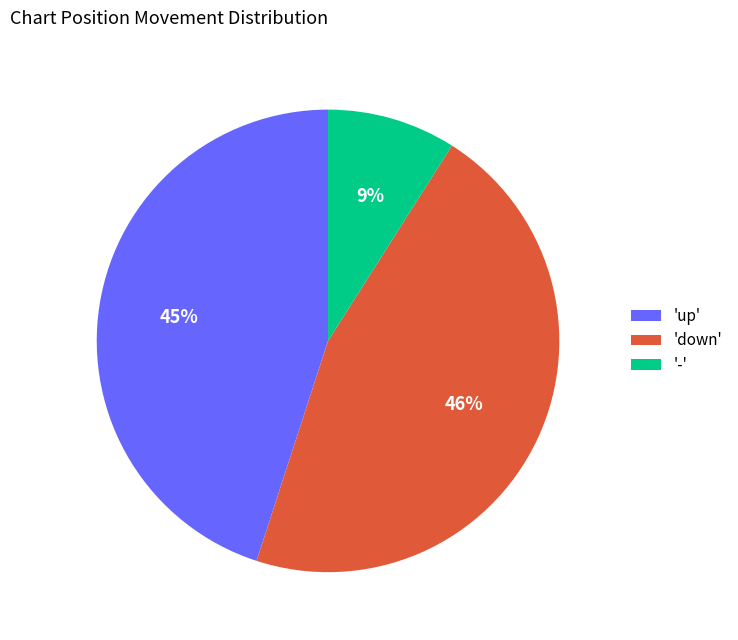

How many slices are in this pie chart?

3